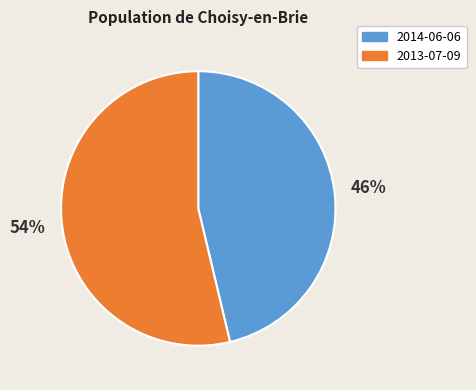

To the nearest percent, what is the combined percentage of 2013-07-09 and 2014-06-06?

100%